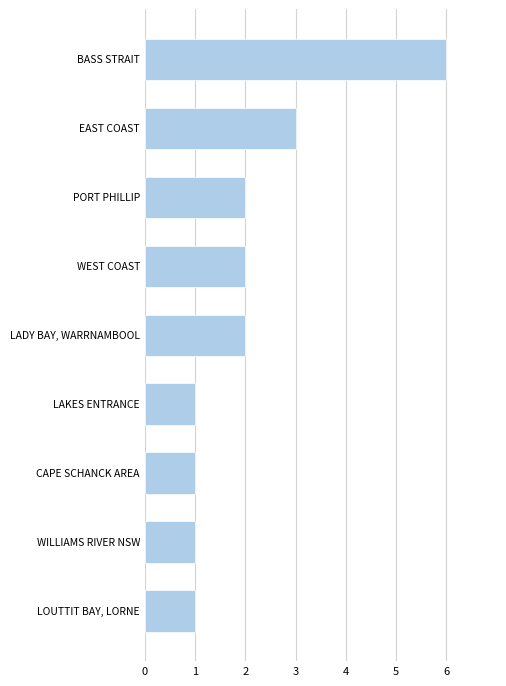

True or false: the data shows 1 at CAPE SCHANCK AREA.

True